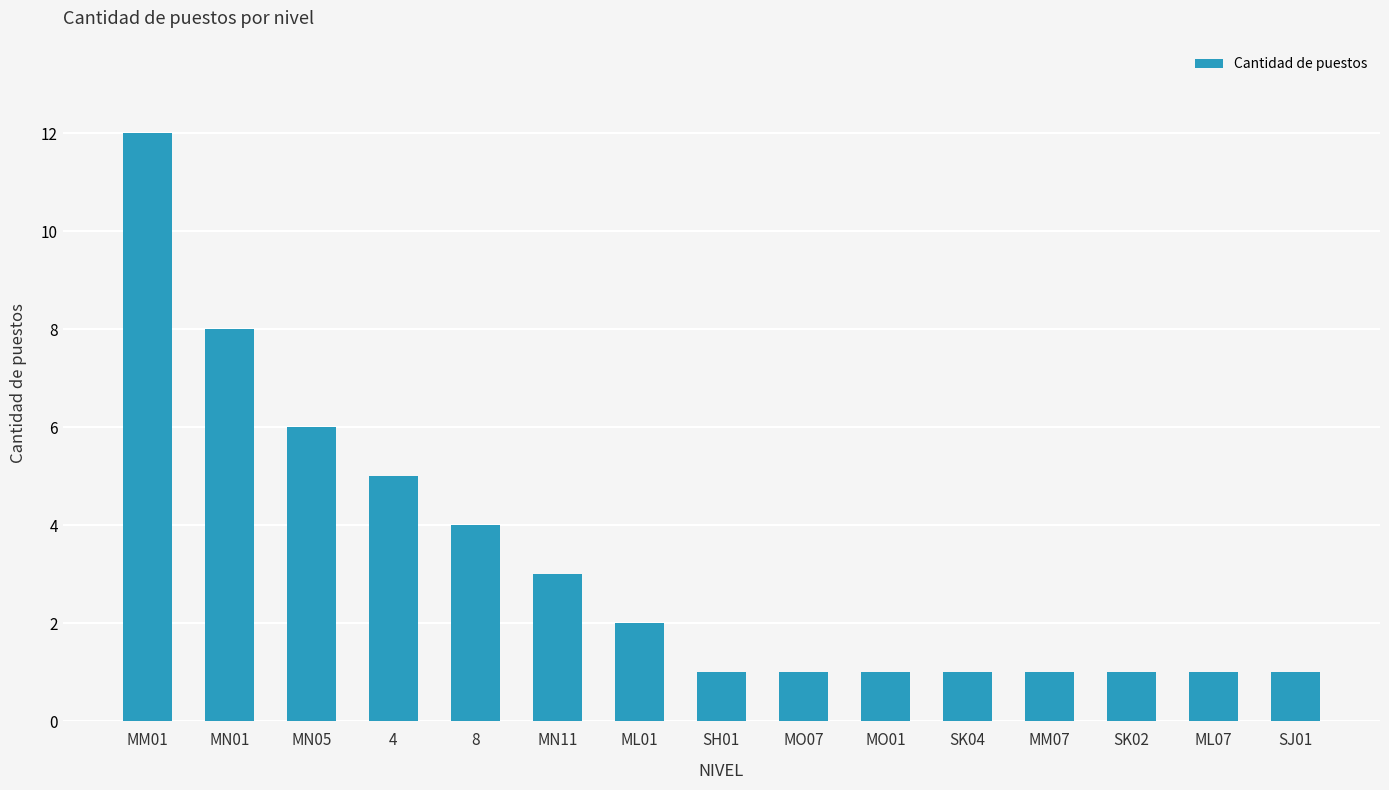

How many bars are there in total?

15